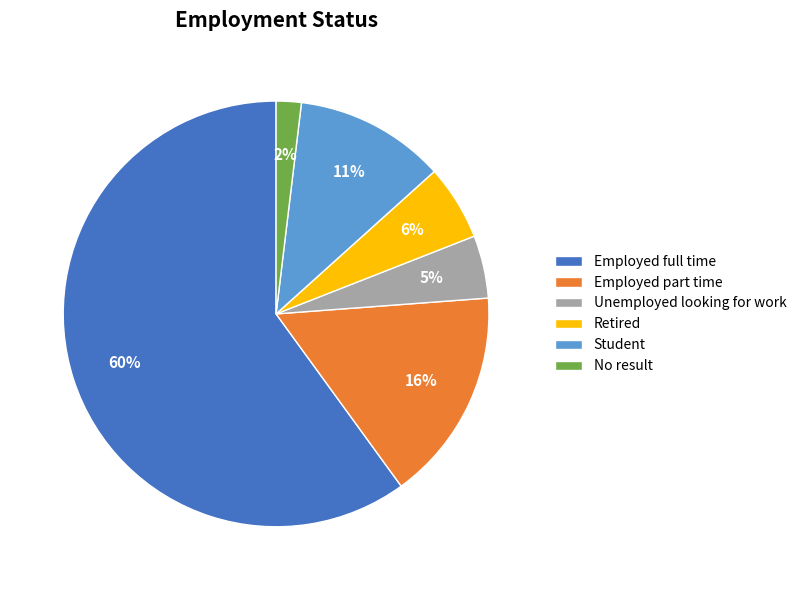

Do Retired and Employed full time together represent more than half of the pie?

Yes